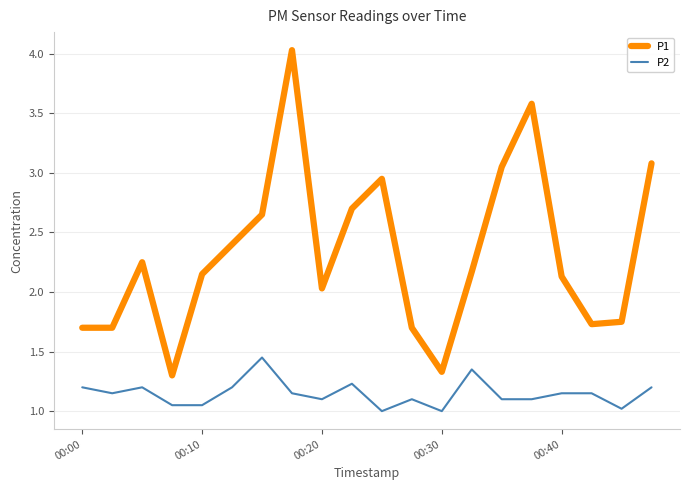

What is the maximum value shown in the chart?

4.0